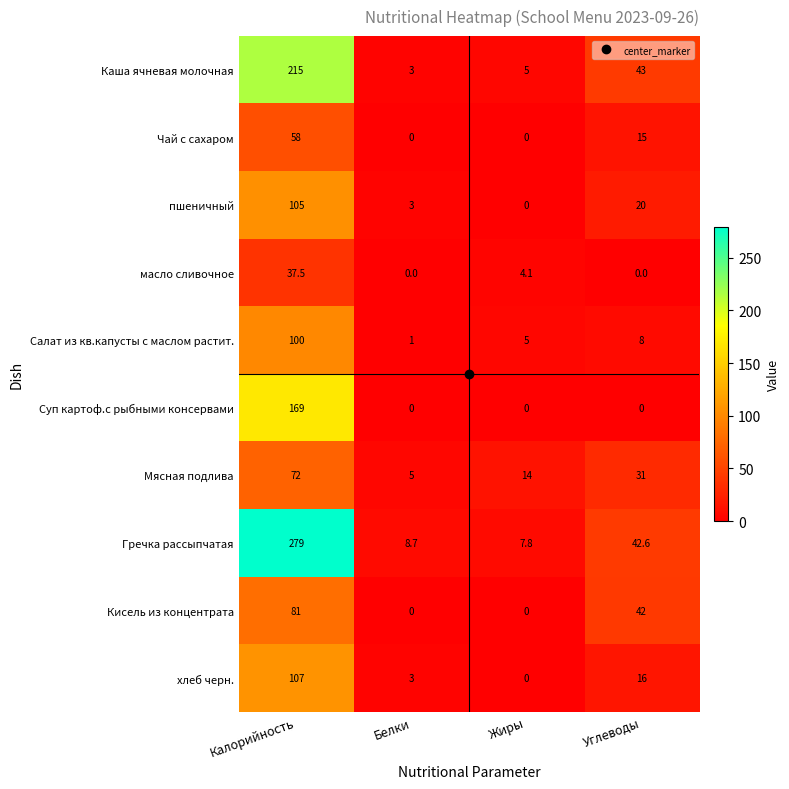

Which label corresponds to the largest value in the chart?

Калорийность